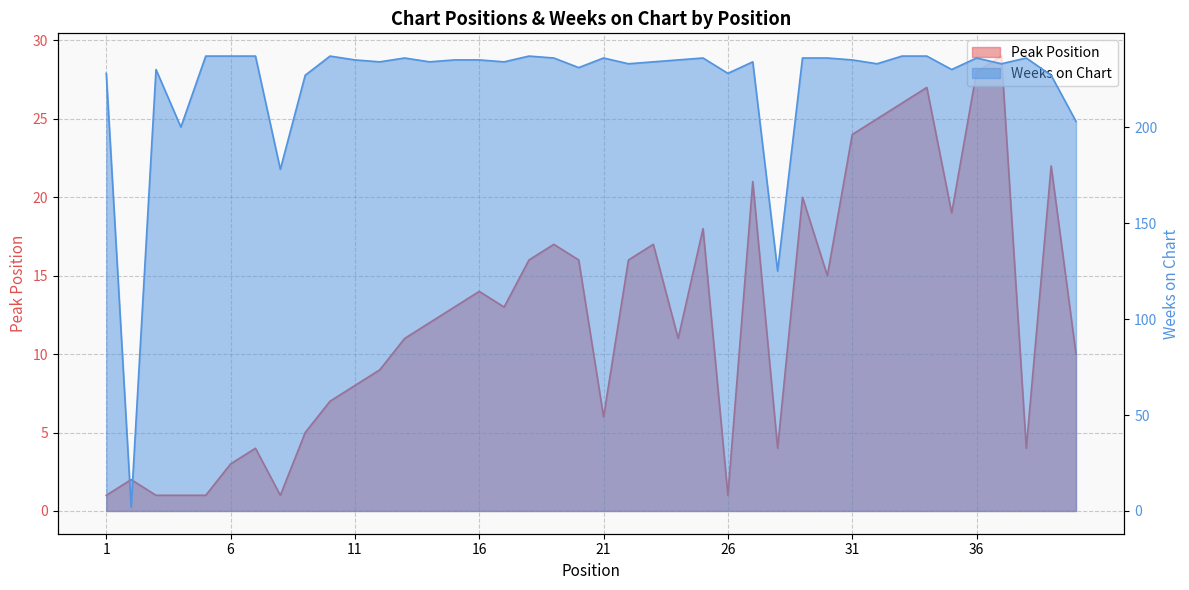

At which label is Weeks on Chart closest to 119?

28